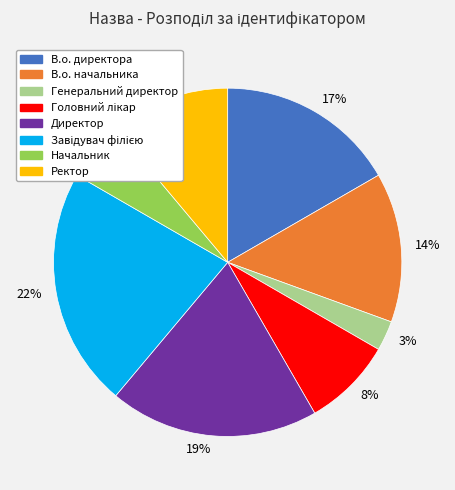

To the nearest percent, what is the difference between the Ректор and В.о. начальника slice percentages?

3%